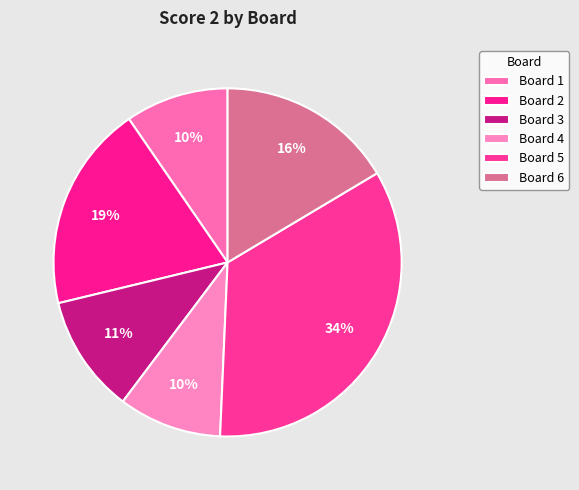

How many segments does this pie chart have?

6